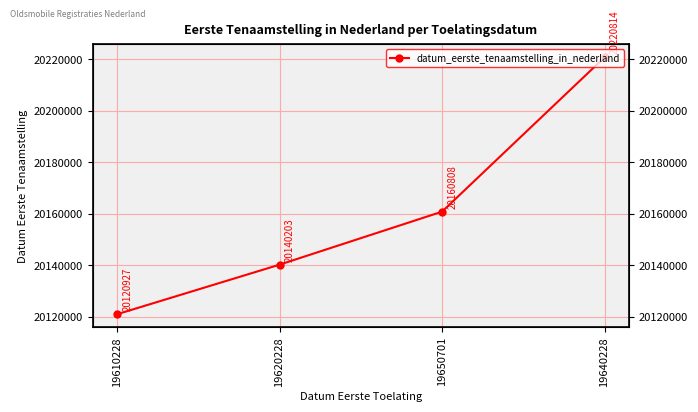

How many data points are less than 20160808?

2